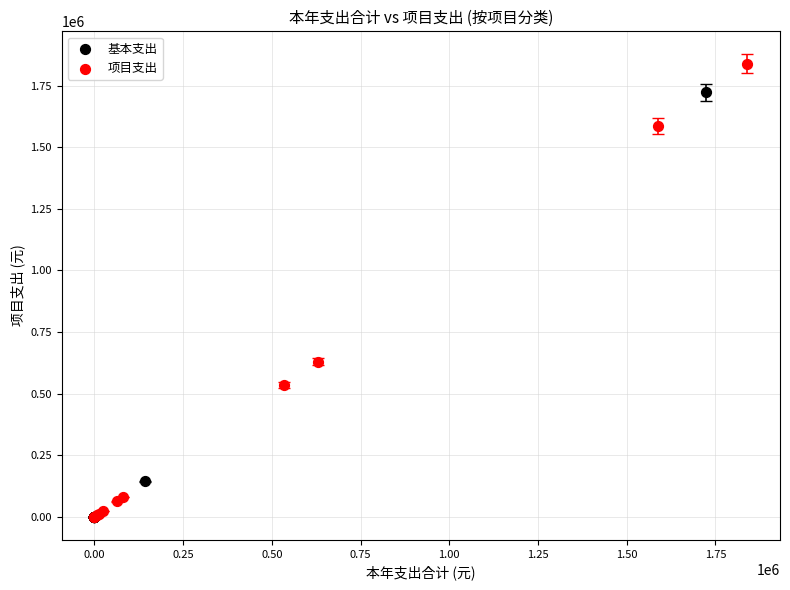

Which series reaches the maximum Y coordinate?

项目支出